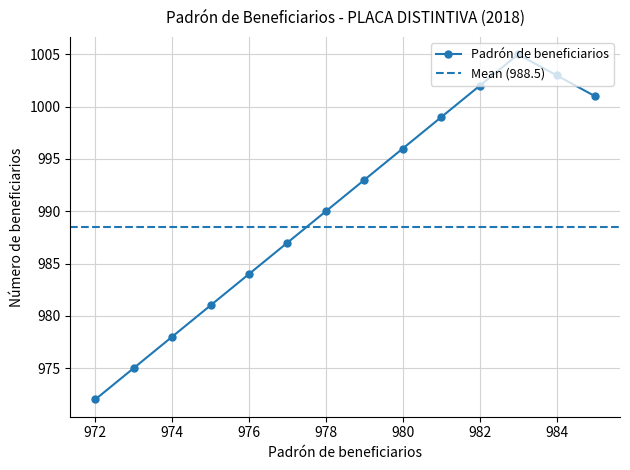

The chart shows a value of 1493 at 975. True or false?

False